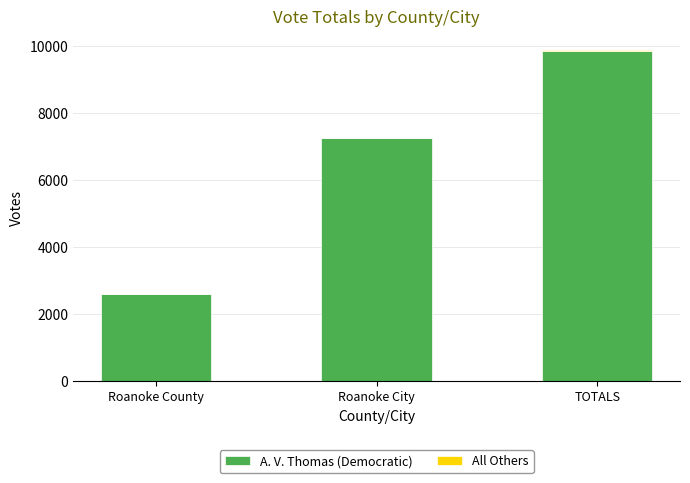

At which label does A. V. Thomas (Democratic) reach its peak?

TOTALS